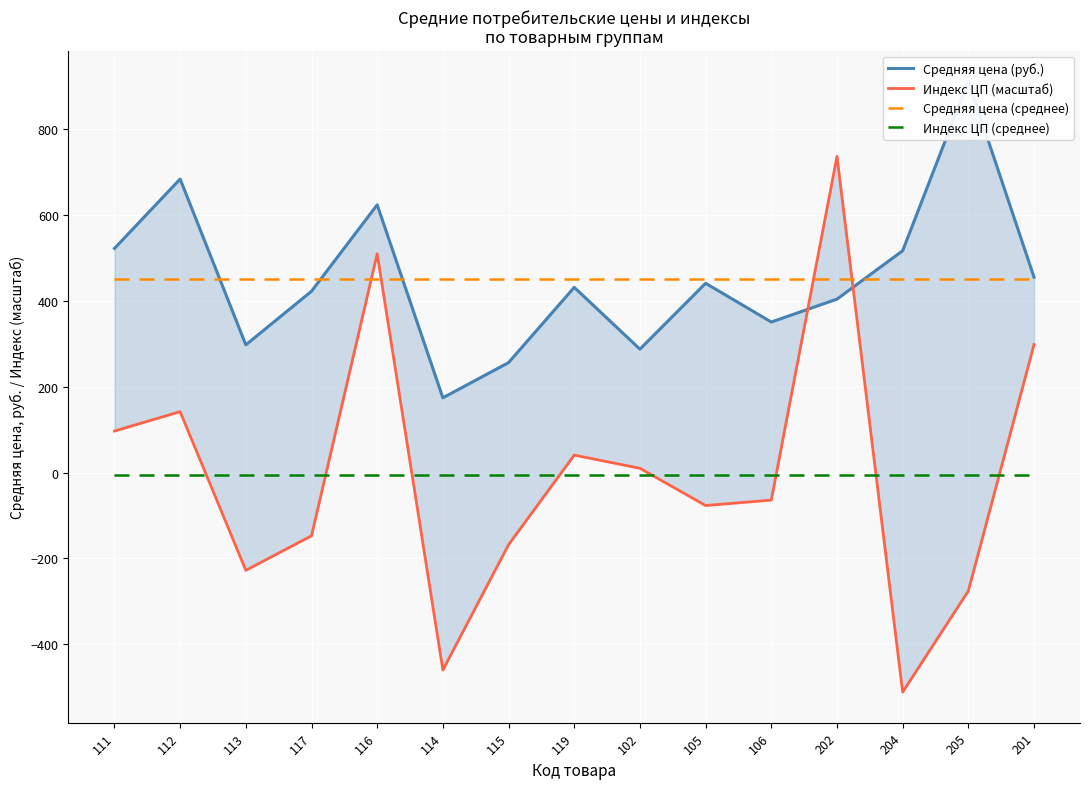

At which label does Средняя цена (руб.) reach its peak?

205